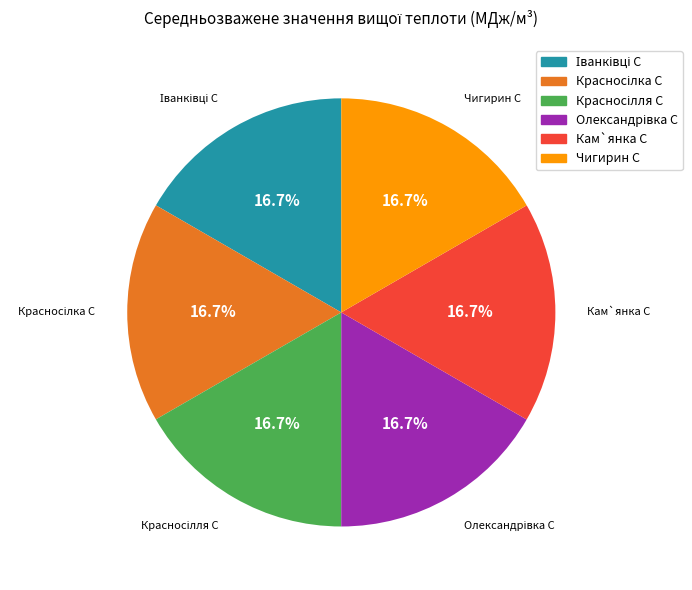

How many slices are in this pie chart?

6